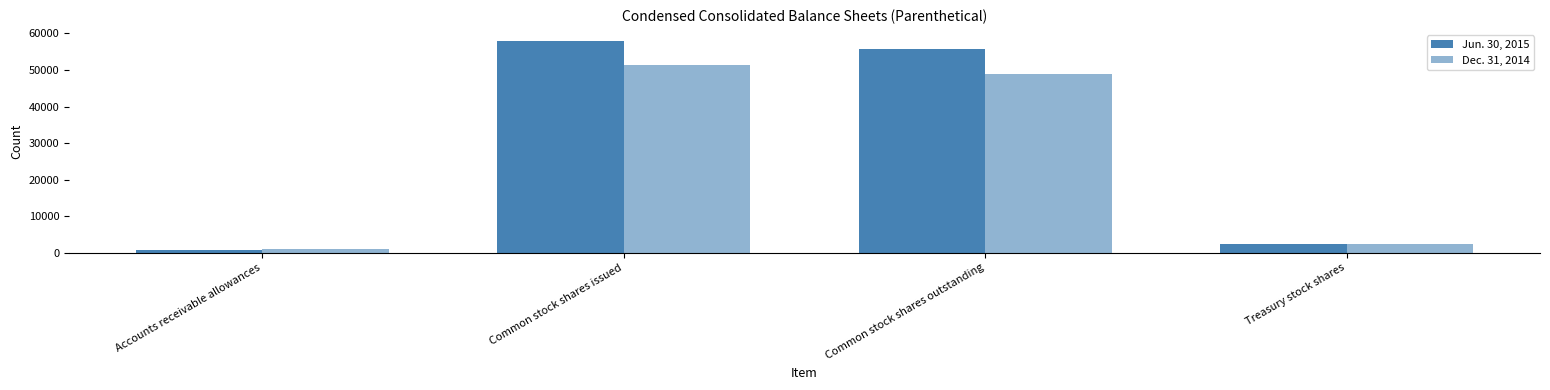

At which category is the sum across all series the highest?

Common stock shares issued